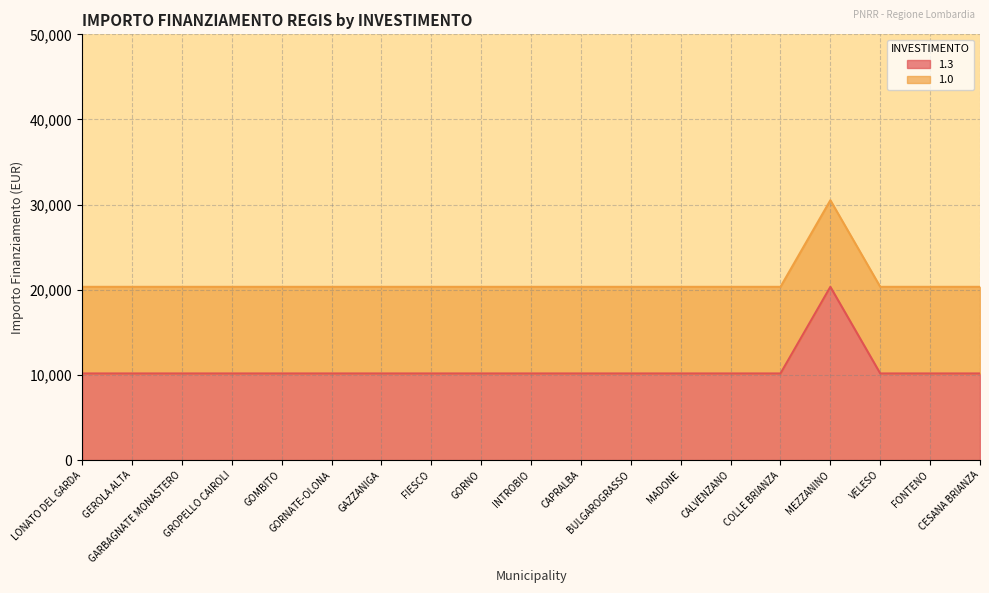

Where is the first local maximum?

MEZZANINO